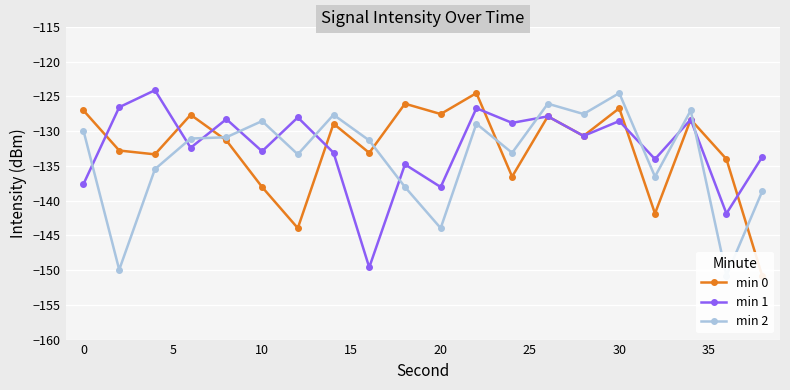

What is the difference between the maximum and minimum values in the min 1 series?

25.5